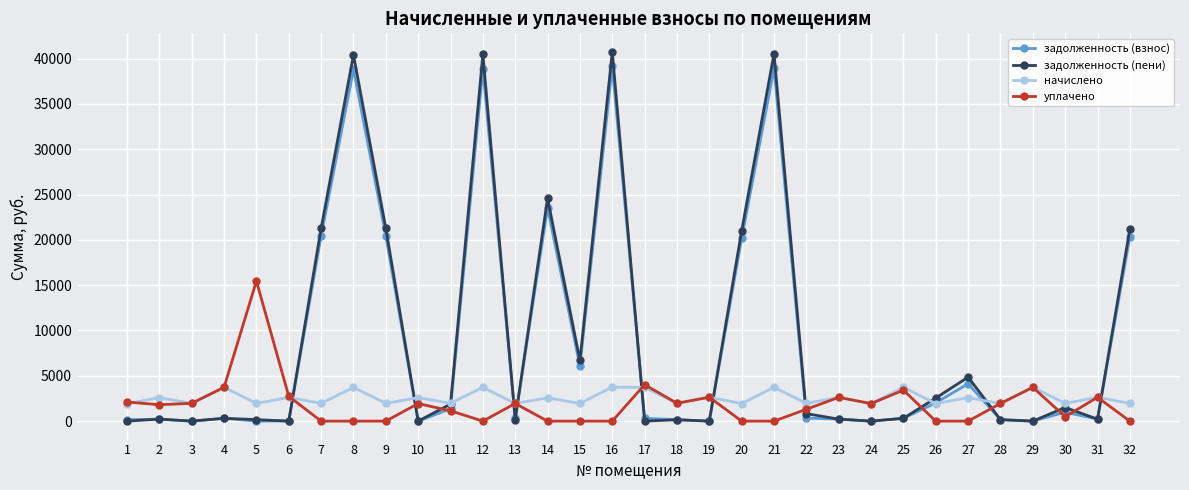

What is the difference between the highest and lowest values at 2?

2378.6